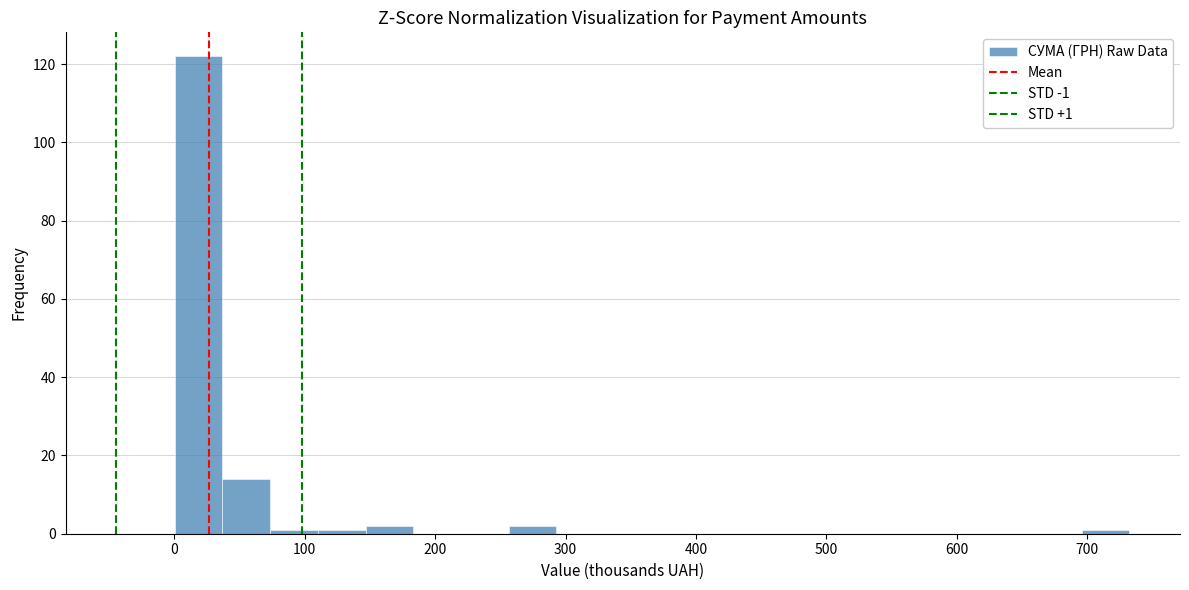

Read against the x-axis, roughly where is the centre of the tallest bar?

20